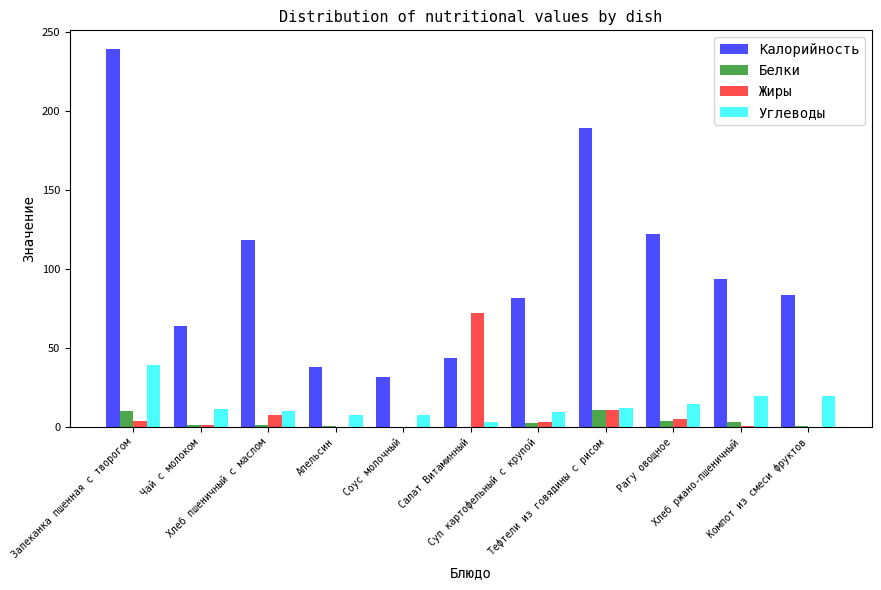

Which series has the largest total across all categories?

Калорийность